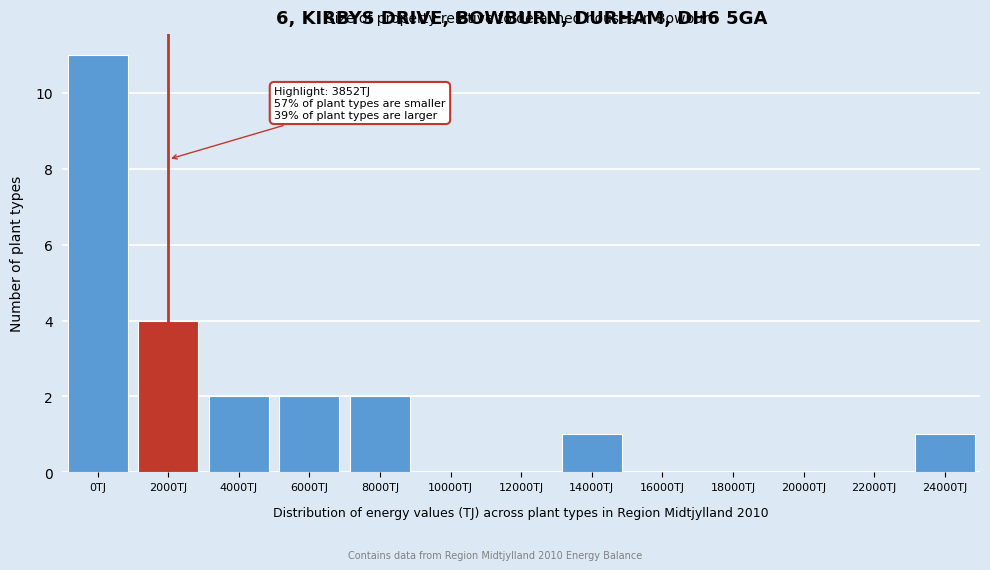

Reading right to left, list all the values displayed in this chart.

24000TJ=1	22000TJ=0	20000TJ=0	18000TJ=0	16000TJ=0	14000TJ=1	12000TJ=0	10000TJ=0	8000TJ=2	6000TJ=2	4000TJ=2	2000TJ=4	0TJ=11